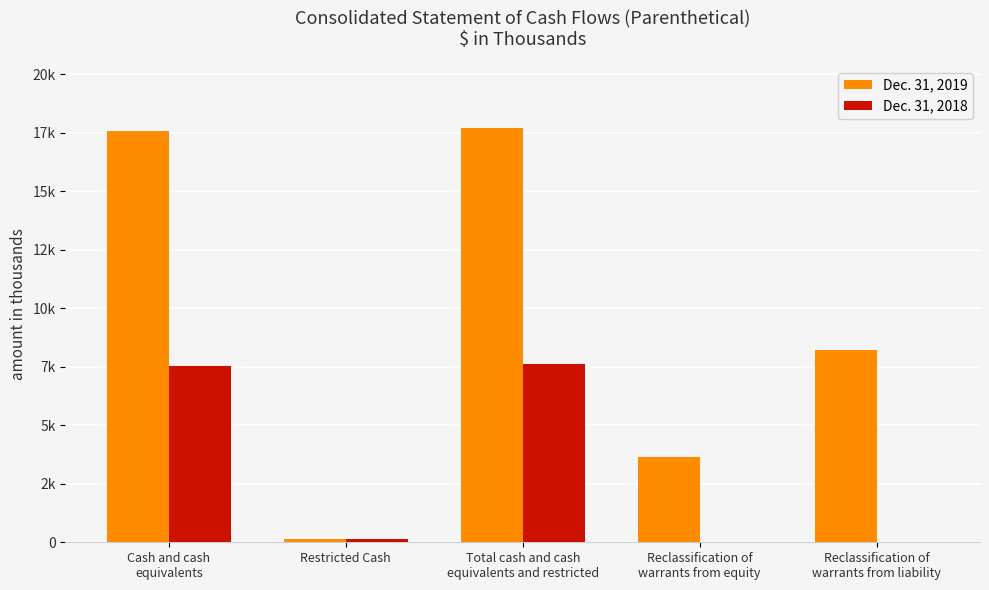

Reading left to right, transcribe all the data shown in this chart.

Dec. 31, 2019: 17575	130	17705	3628	8198
Dec. 31, 2018: 7517	120	7637	0	0